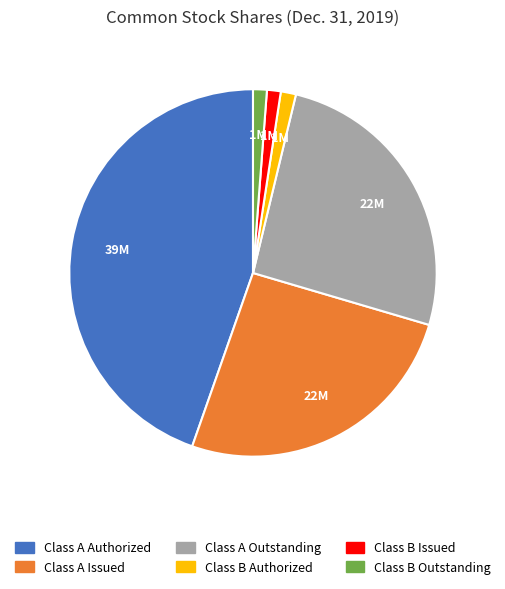

True or false: Class B Issued accounts for 10% of the total.

False